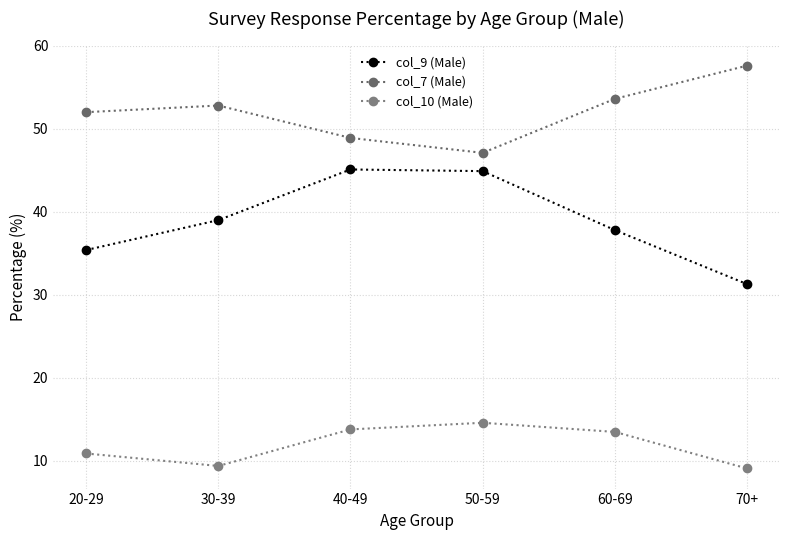

True or false: col_10 (Male) and col_9 (Male) intersect in this chart.

False